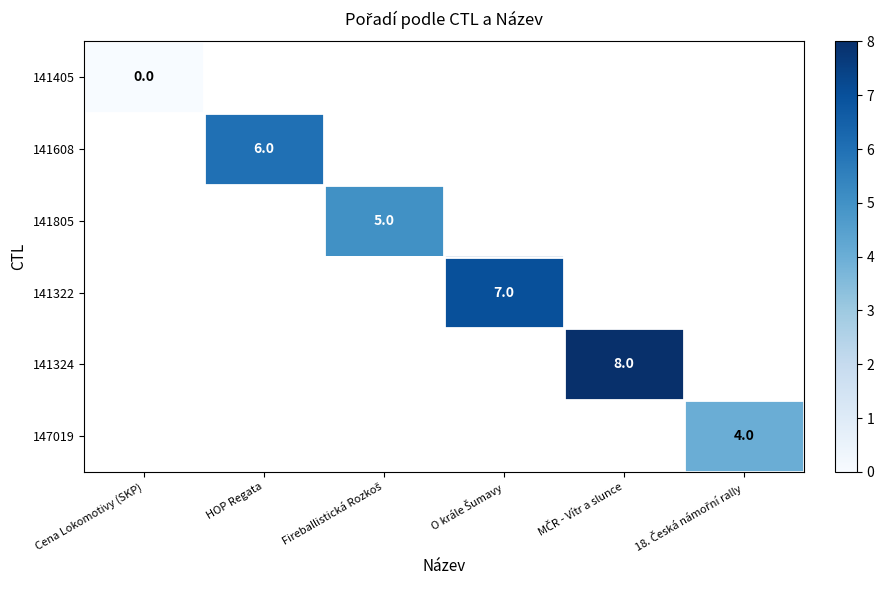

Rank the series at Cena Lokomotivy (SKP) from highest to lowest value.

141405, 141608, 141805, 141322, 141324, 147019